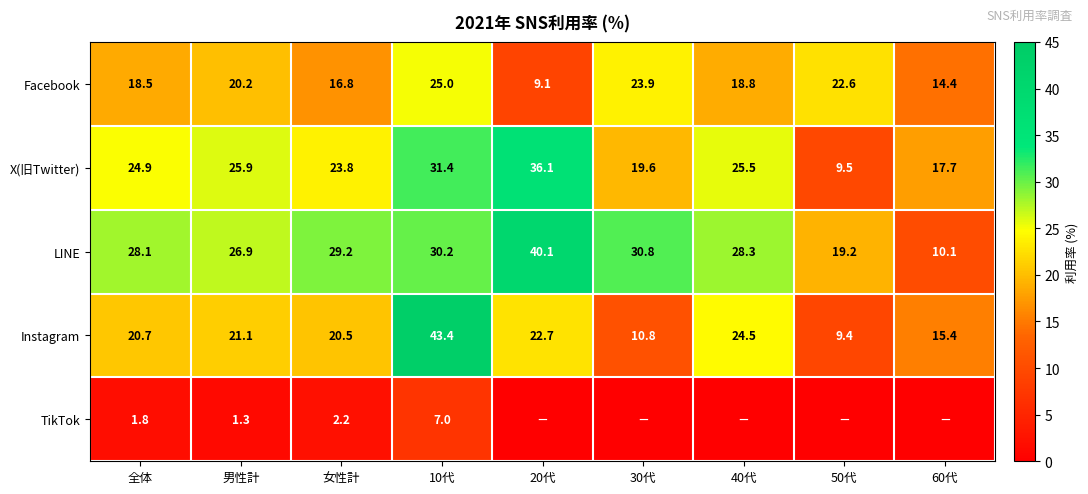

Where does the LINE series first go above 28?

全体